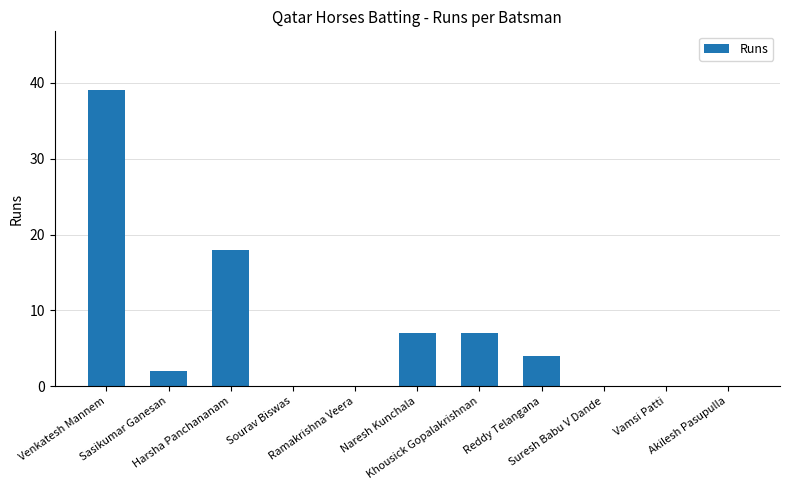

What is the greatest value displayed?

39